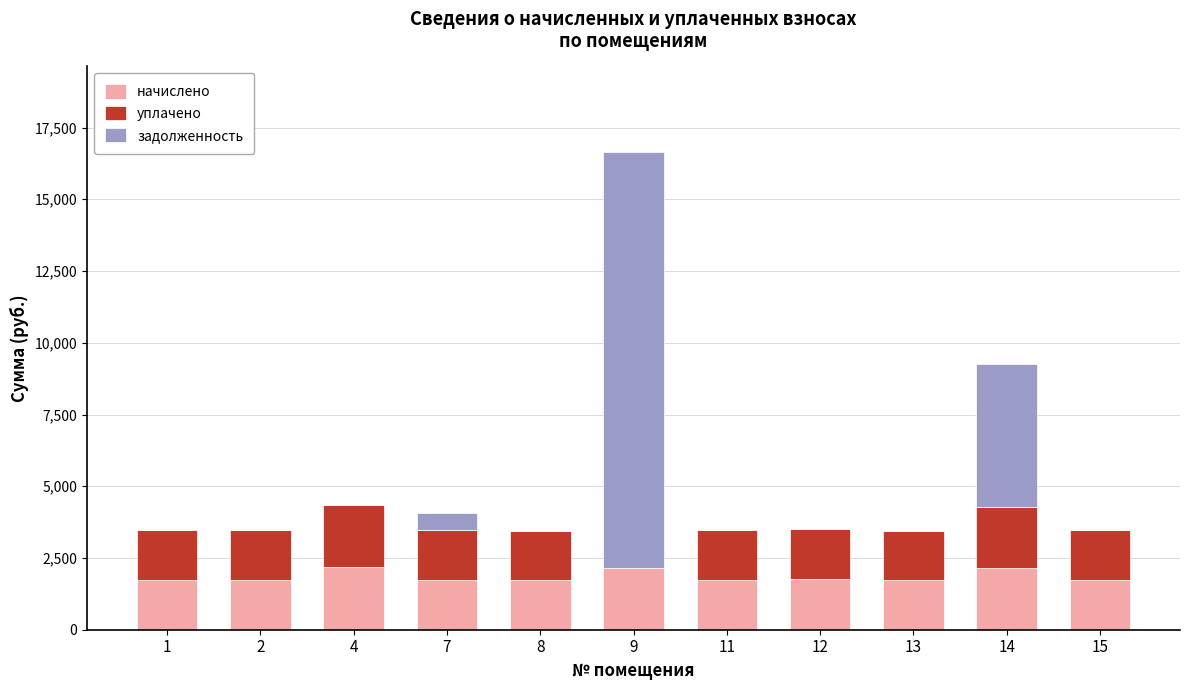

At which category is the sum across all series the highest?

9